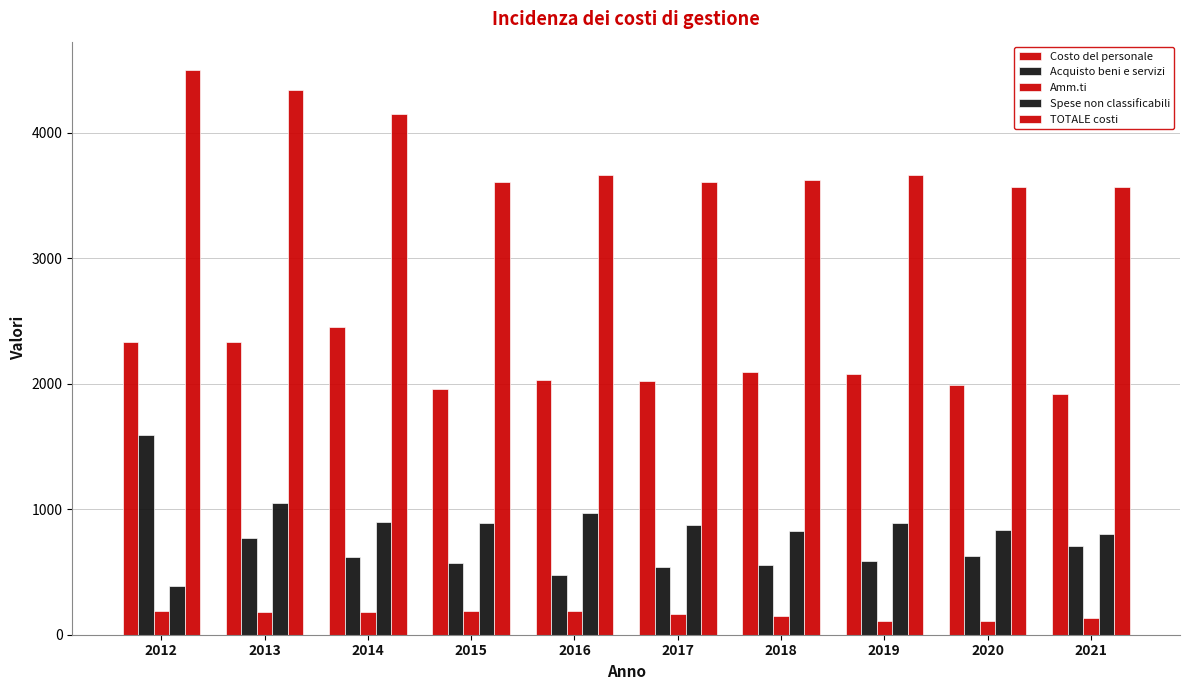

What is the smallest value displayed?

106